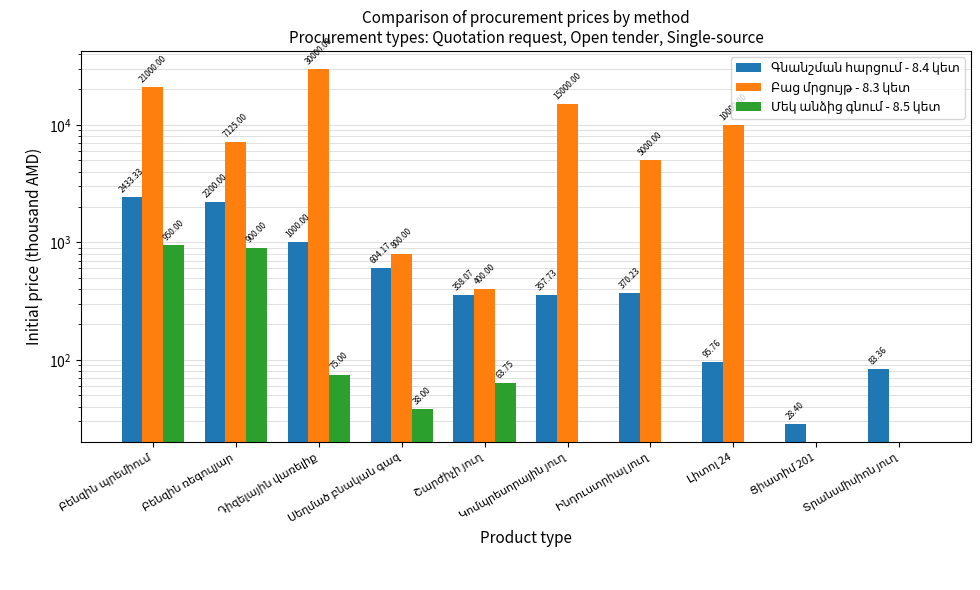

What is the value of the Մեկ անձից գնում - 8.5 կետ bar at the 3rd from the left?

75.0